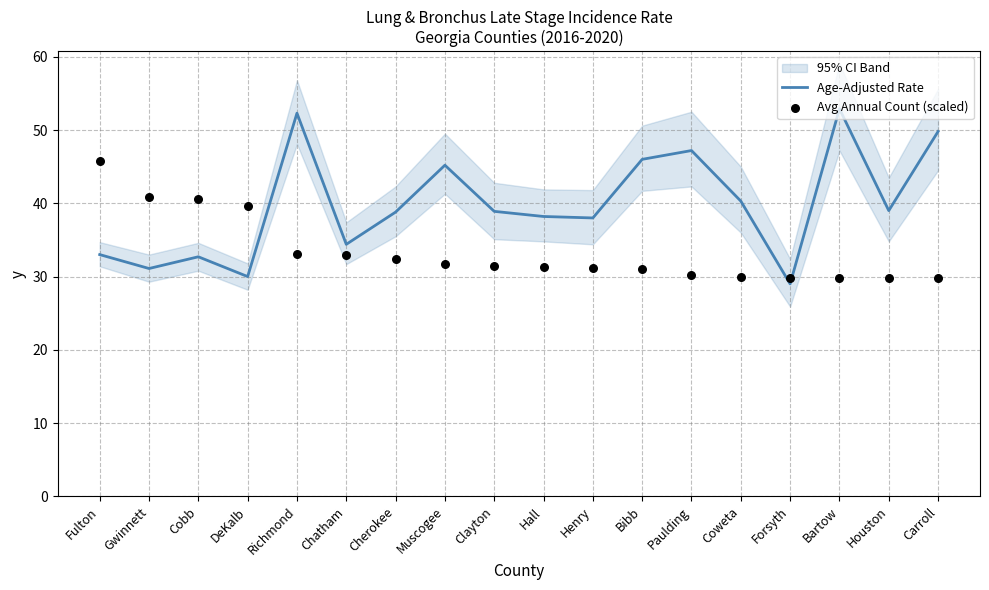

Is the value of Avg Annual Count (scaled) at Carroll greater than the value of Age-Adjusted Rate at Muscogee?

No